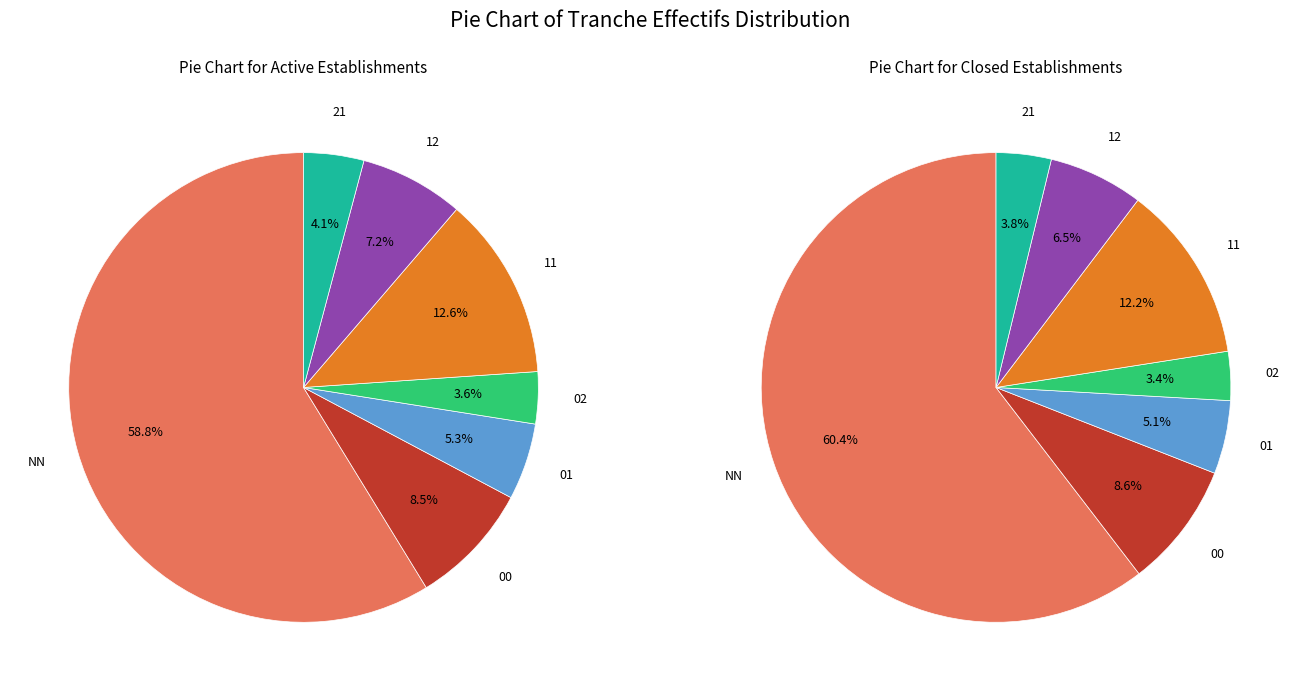

Which category has the biggest portion of the pie?

NN